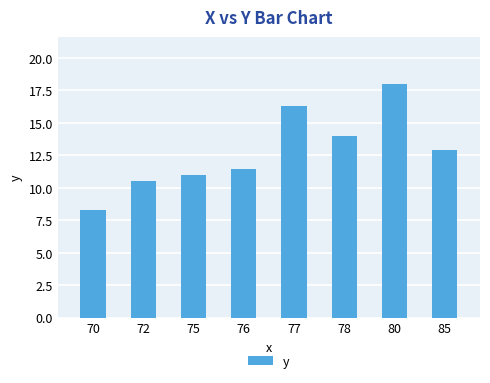

List the labels in order of value, largest first.

80, 77, 78, 85, 76, 75, 72, 70